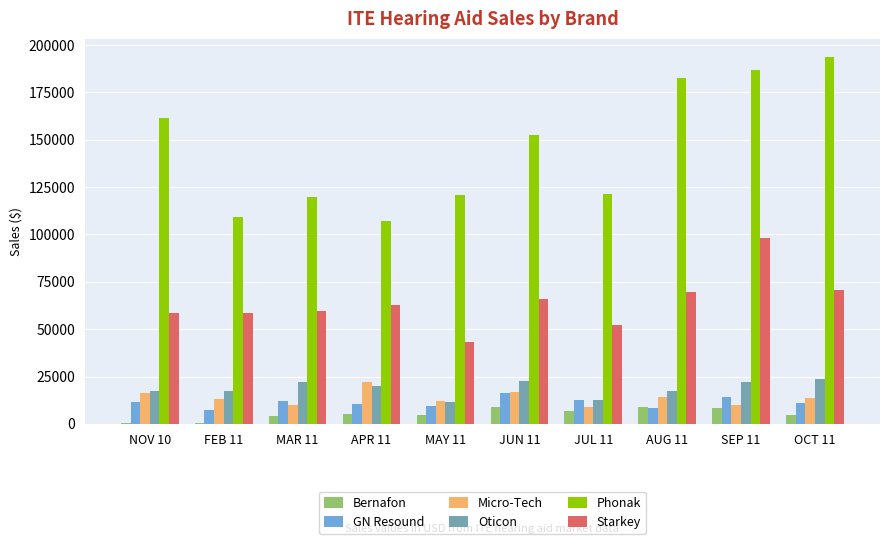

What is the sum of all GN Resound values?

113455.6